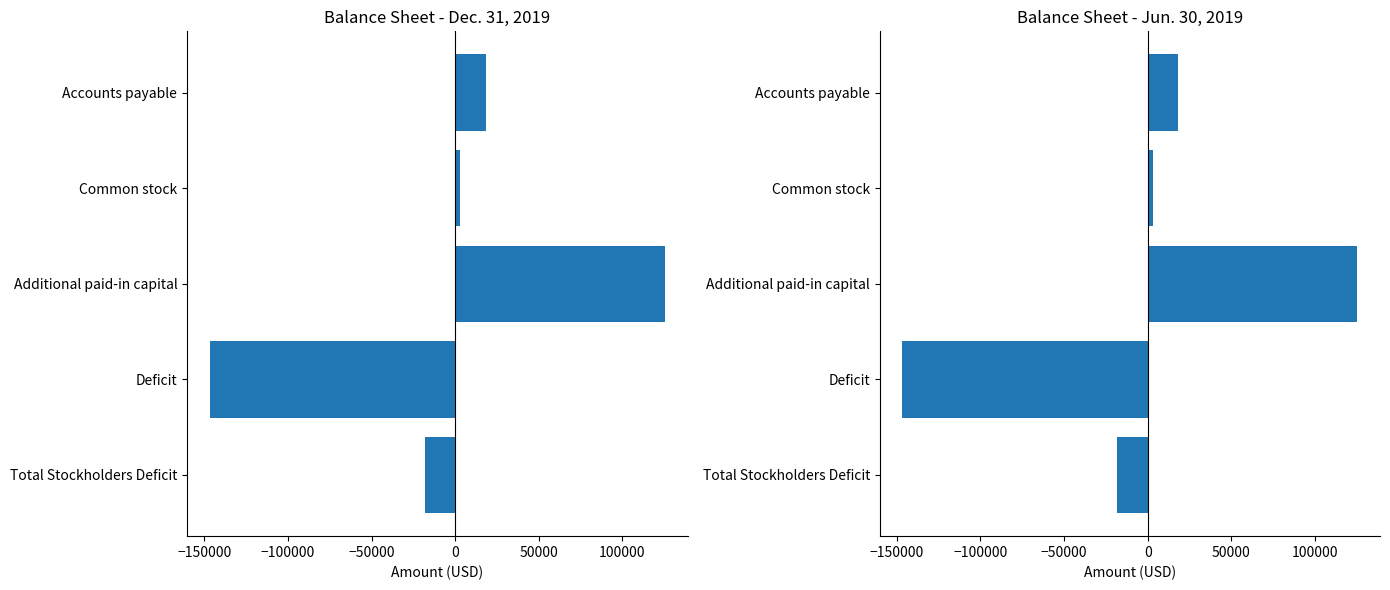

What is the difference between the second highest and second lowest values in the Dec. 31, 2019 series?

36714